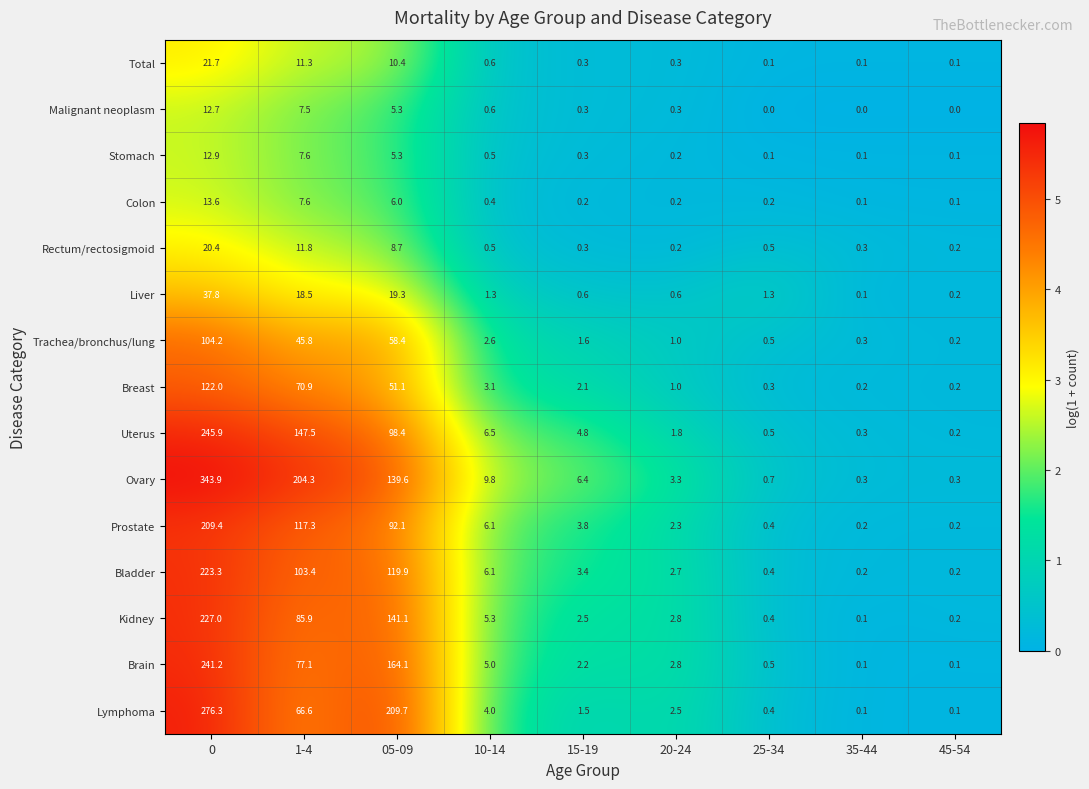

What is the difference between the second highest and minimum values in the Lymphoma series?

209.6